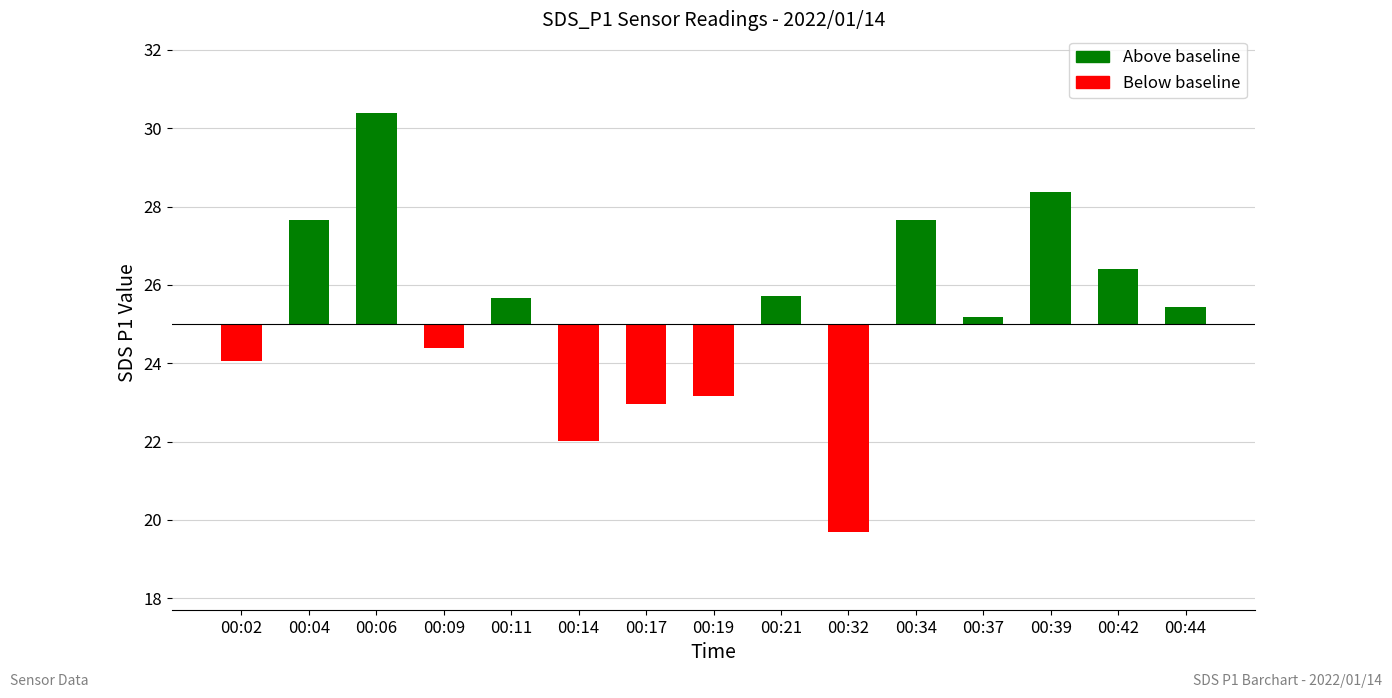

What is the change in value from 00:17 to 00:34?

+4.7